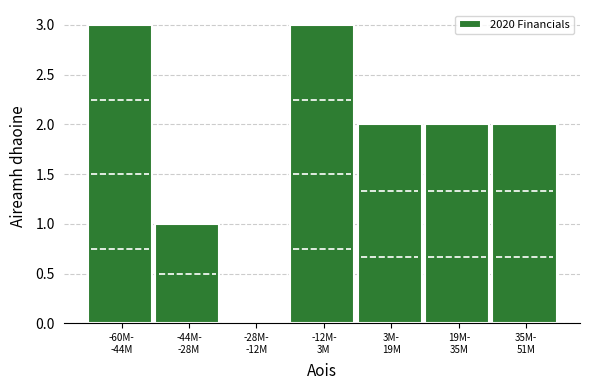

What is the sum of all values?

13